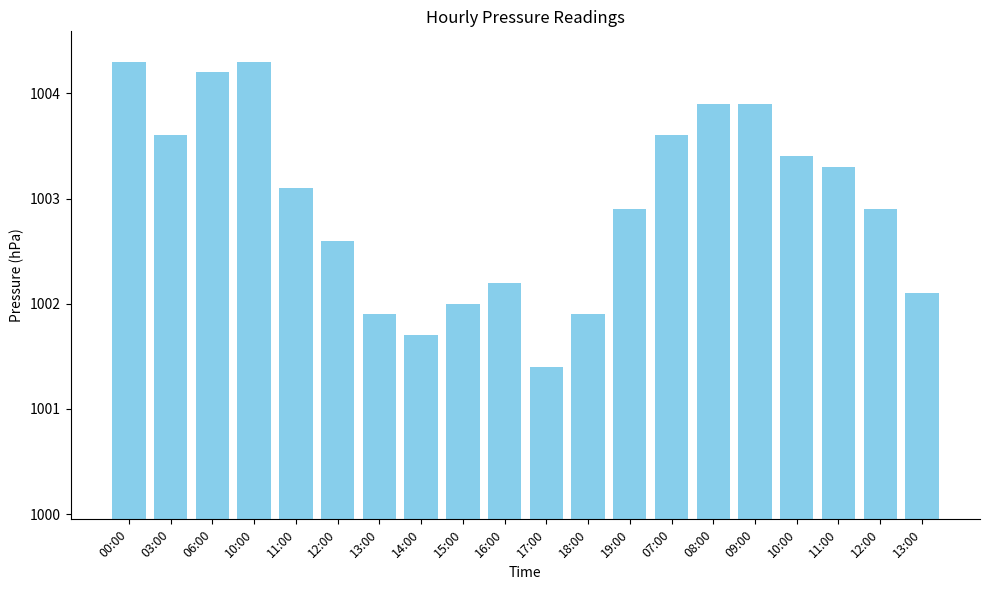

How many data points are less than 1003?

10